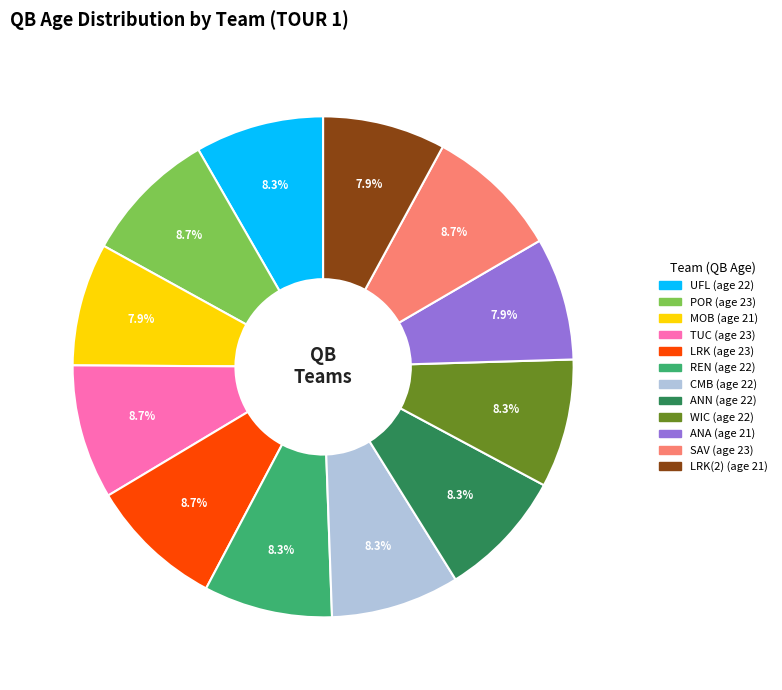

How many segments does this pie chart have?

12